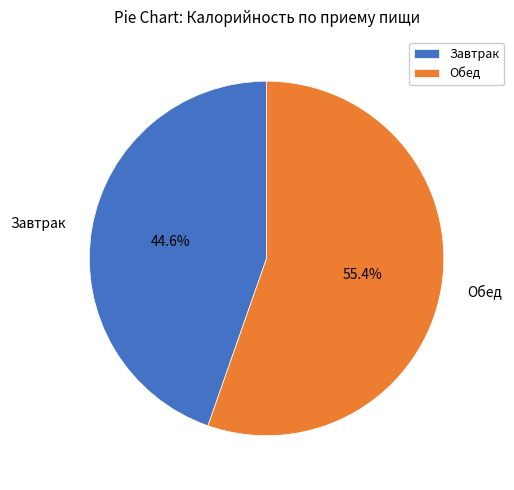

Which has a higher value, Обед or Завтрак?

Обед